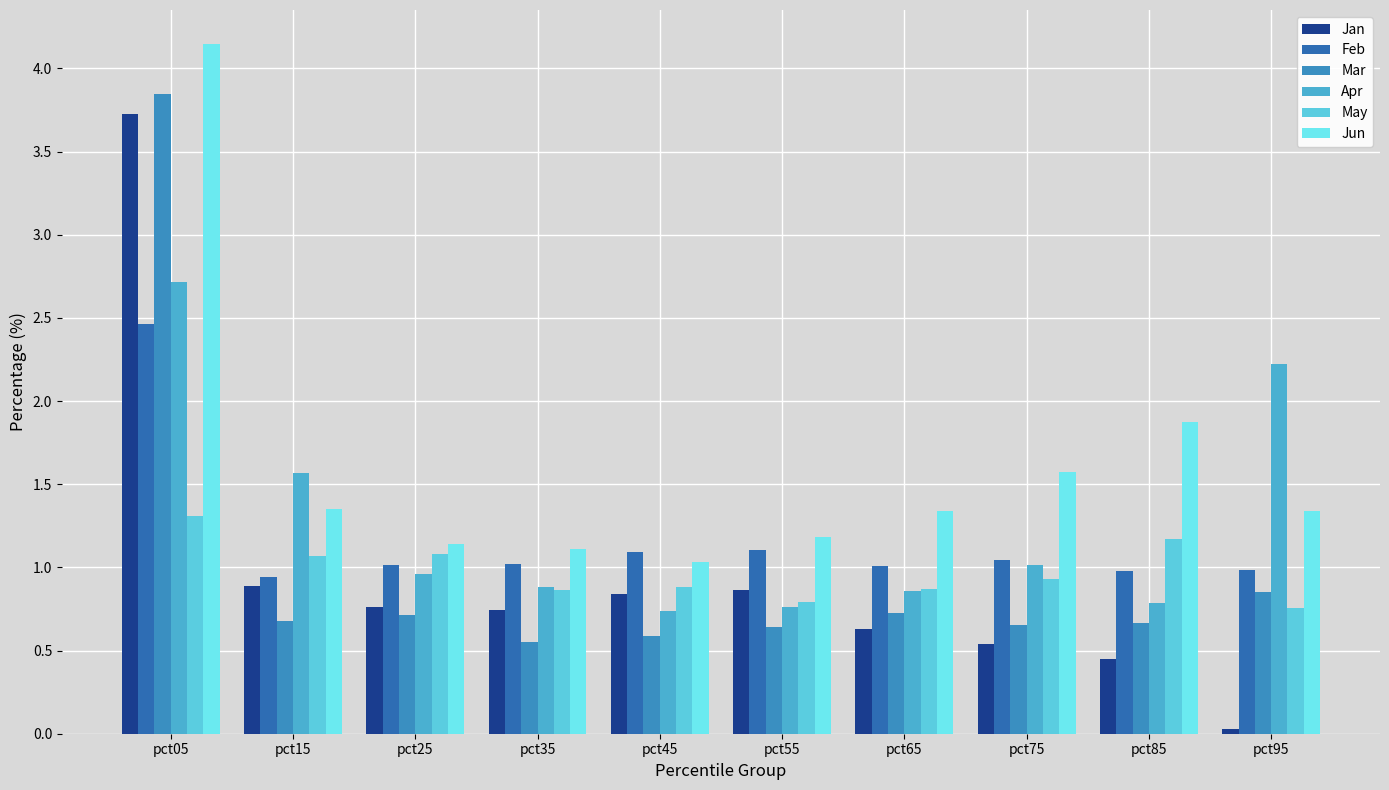

Which category has the highest value across all series?

pct05